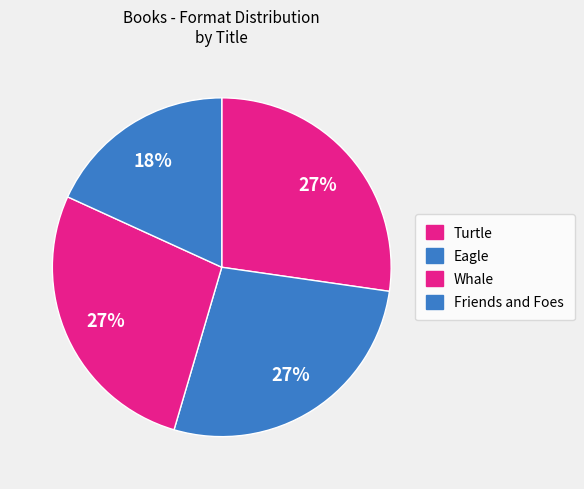

True or false: Friends and Foes accounts for 18% of the total.

True